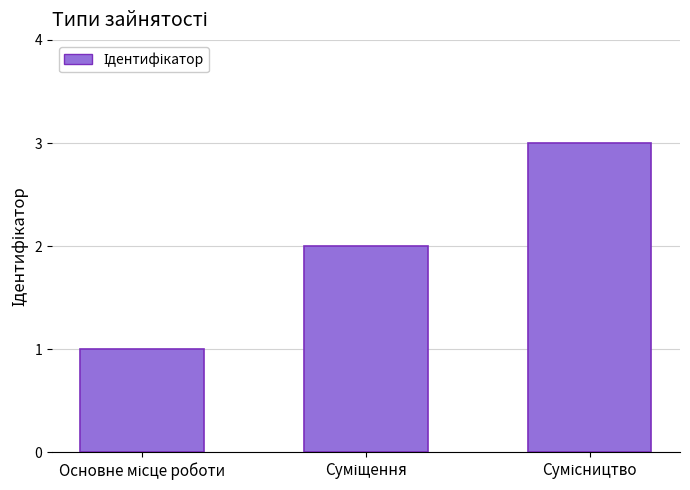

What is the average value?

2